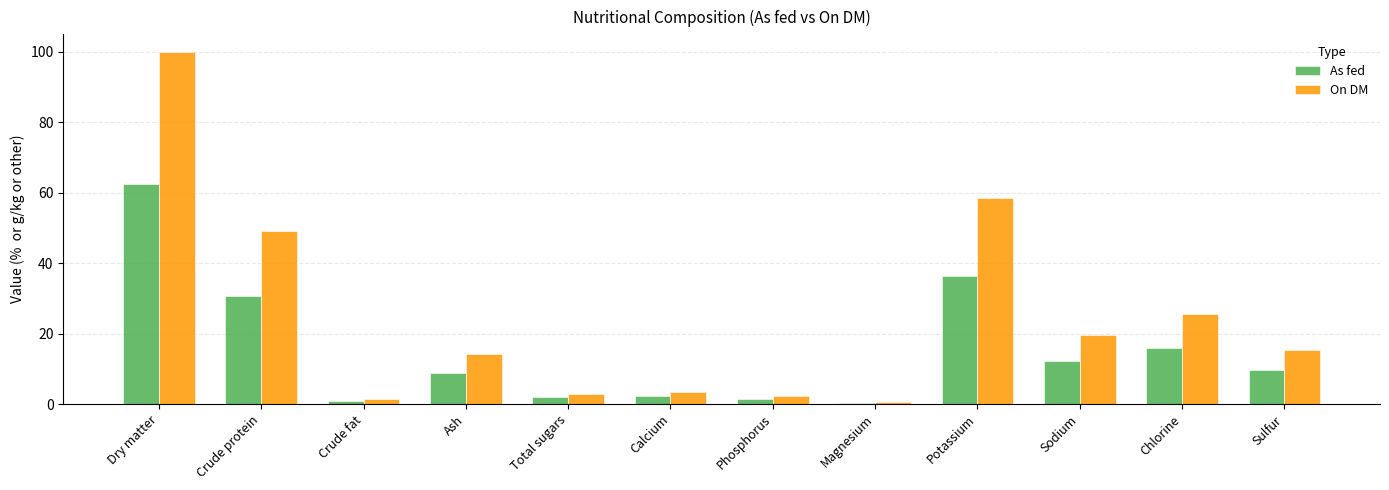

What is the smallest value displayed?

0.4